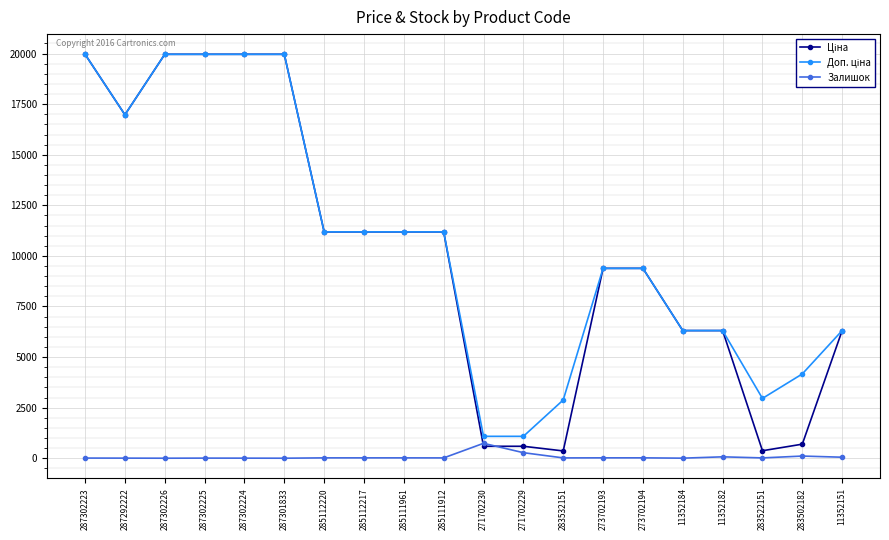

True or false: Залишок has more than 0 points higher than both neighbors.

True